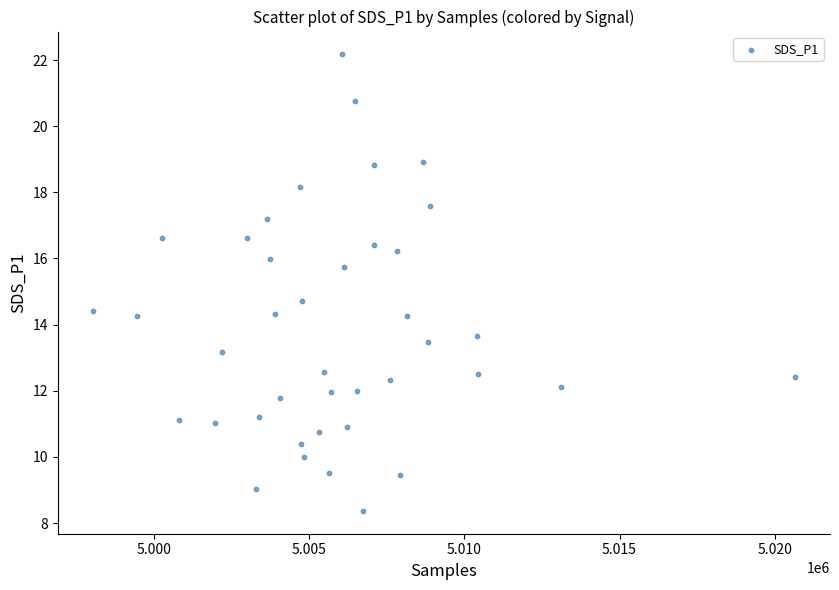

What Y value in the scatter plot is closest to 15?

14.7